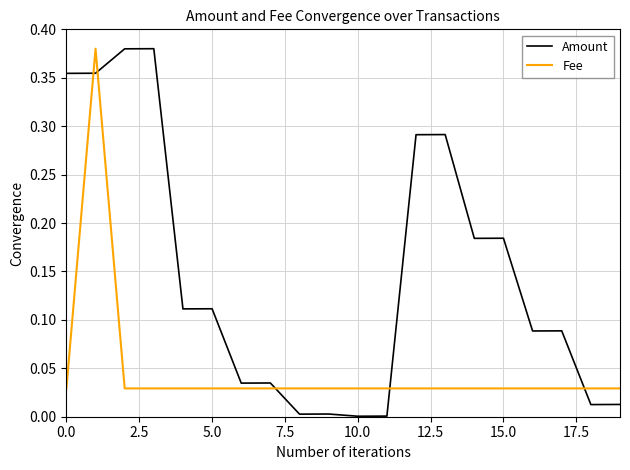

After their last crossing, which series has the higher values: Amount or Fee?

Fee